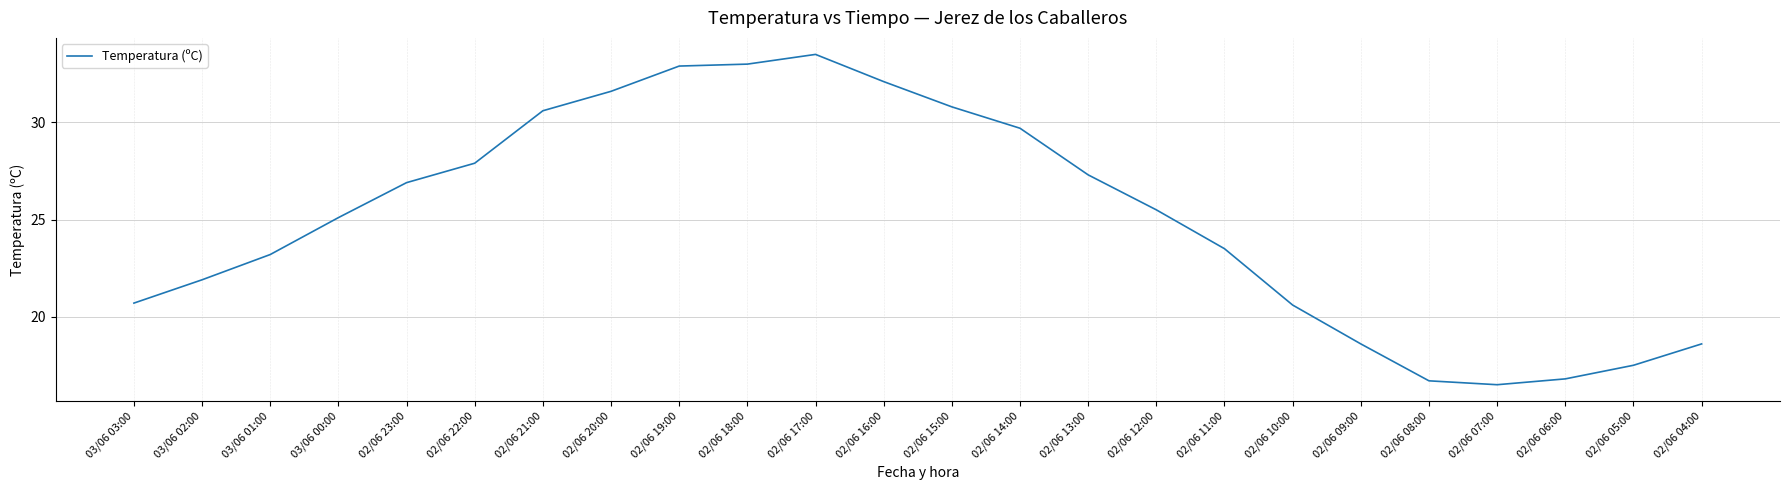

Count the number of values greater than 25.

13